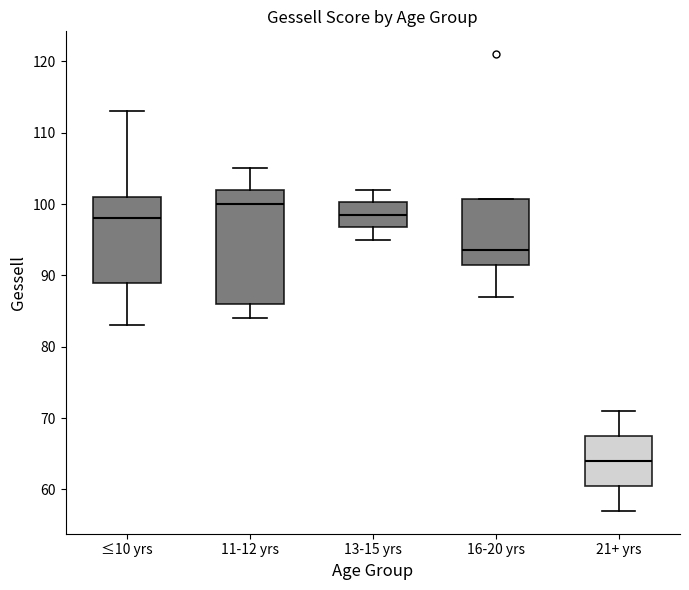

Reading left to right, read every box against the y-axis: the position of its median line, the range the box covers, and the ends of its whiskers. The values are not printed on the chart, so give them approximately, as read against the axis.

≤10 yrs: median 98, box 89 to 101, whiskers 83 to 113
11-12 yrs: median 100, box 86 to 102, whiskers 84 to 105
13-15 yrs: median 99, box 97 to 100, whiskers 95 to 102
16-20 yrs: median 94, box 92 to 101, whiskers 87 to 101
21+ yrs: median 64, box 61 to 68, whiskers 57 to 71